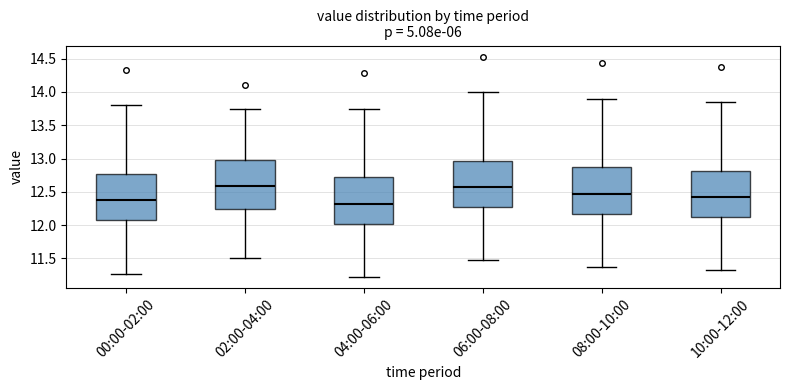

Reading left to right, transcribe this box plot: for each box, give where its median line is, the range the box spans, and where its two whiskers end, as read against the y-axis. The values are not printed on the chart, so give them approximately, as read against the axis.

00:00-02:00: median 12.35, box 12.05 to 12.75, whiskers 11.25 to 13.80
02:00-04:00: median 12.60, box 12.25 to 13.00, whiskers 11.50 to 13.75
04:00-06:00: median 12.30, box 12.00 to 12.70, whiskers 11.20 to 13.75
06:00-08:00: median 12.55, box 12.25 to 12.95, whiskers 11.45 to 14.00
08:00-10:00: median 12.45, box 12.15 to 12.85, whiskers 11.35 to 13.90
10:00-12:00: median 12.40, box 12.10 to 12.80, whiskers 11.30 to 13.85